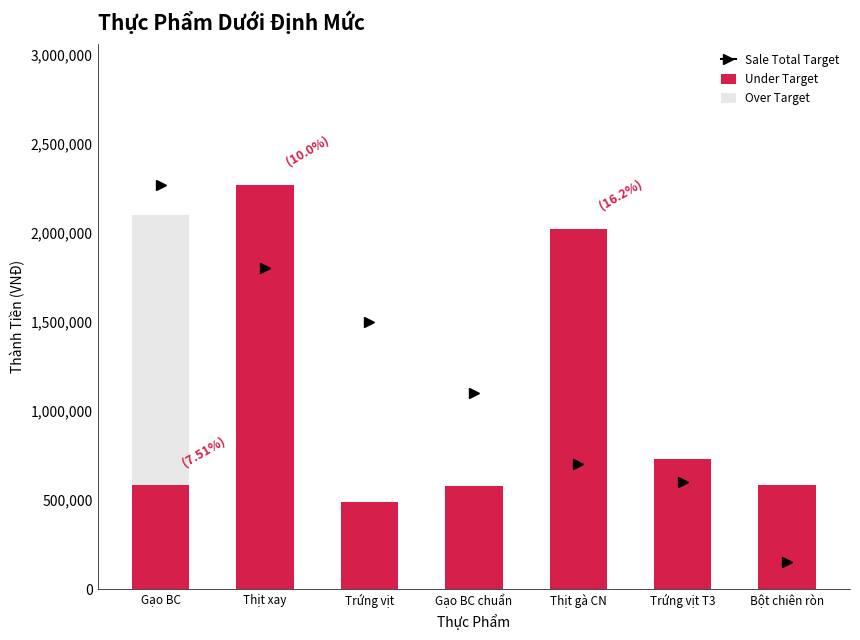

What is the sum of the Under Target values at Gạo BC and Thịt xay?

2849700